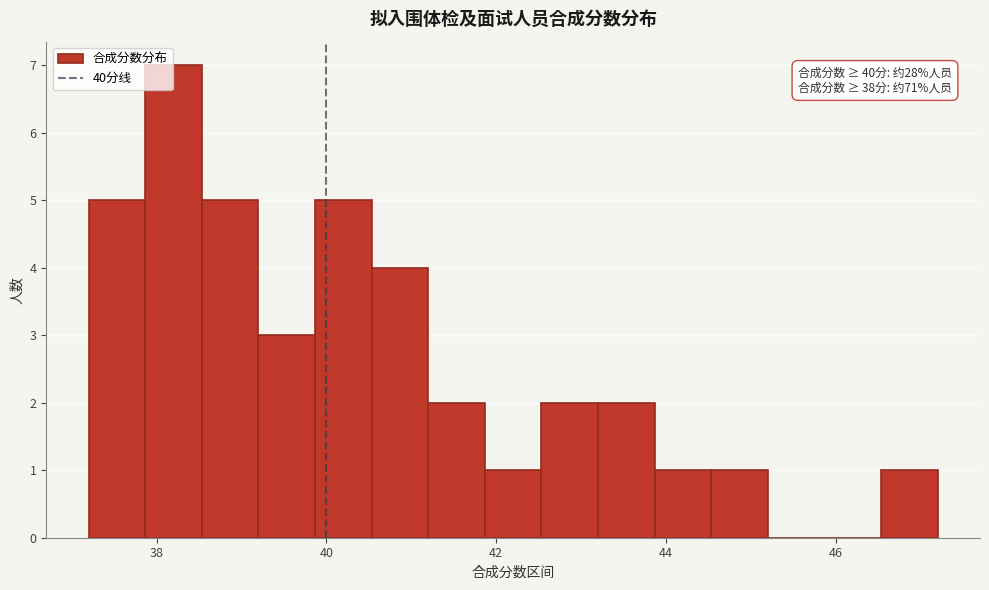

Read against the x-axis, roughly where is the centre of the tallest bar?

38.2